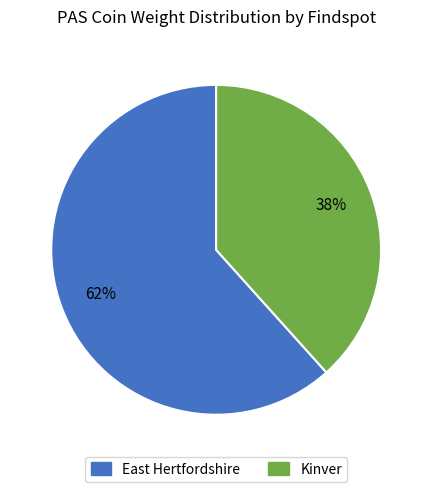

To the nearest percent, what percentage of the pie is Kinver?

38%